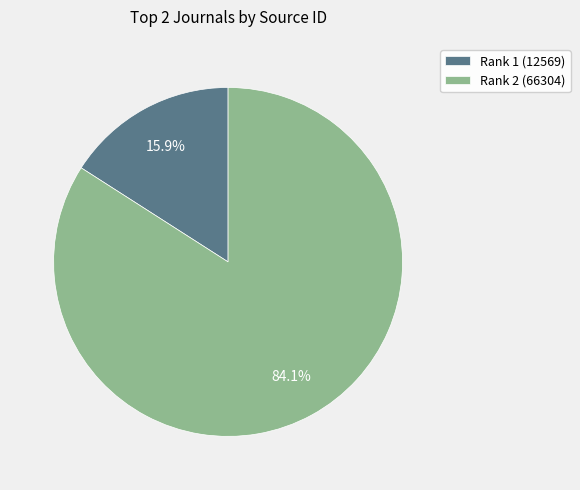

Which has a higher value, Rank 2 (66304) or Rank 1 (12569)?

Rank 2 (66304)